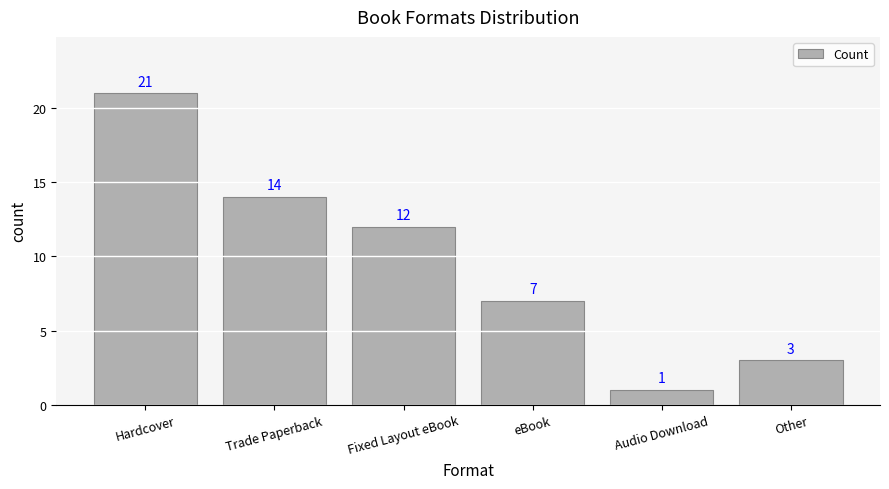

Where is the data nearest to the value 11?

Fixed Layout eBook